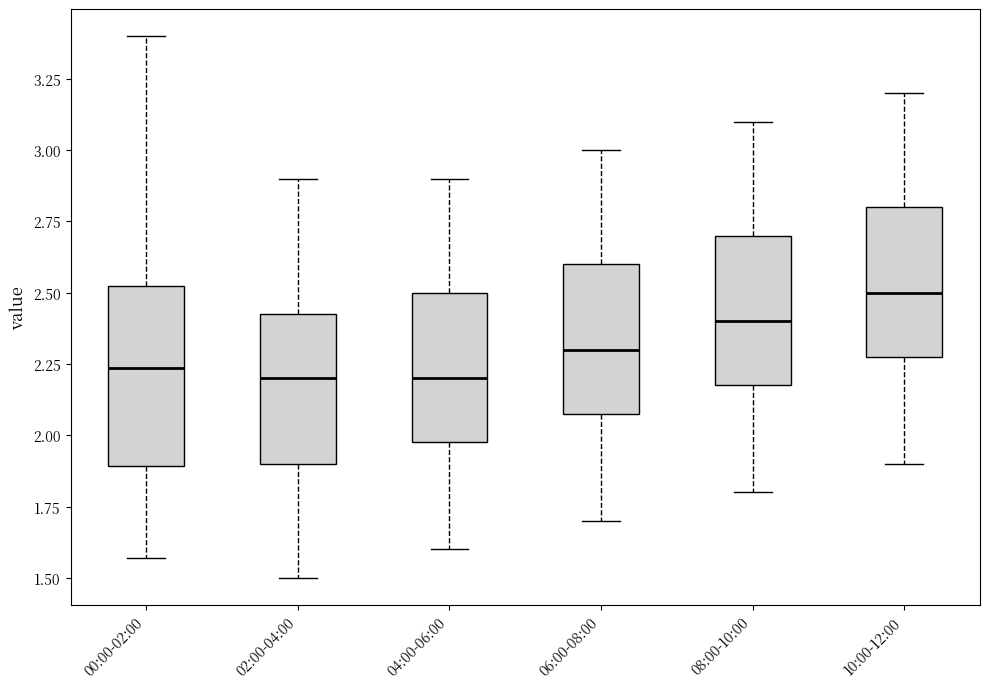

Comparing the boxes themselves (not the whiskers), which one is the tallest?

00:00-02:00